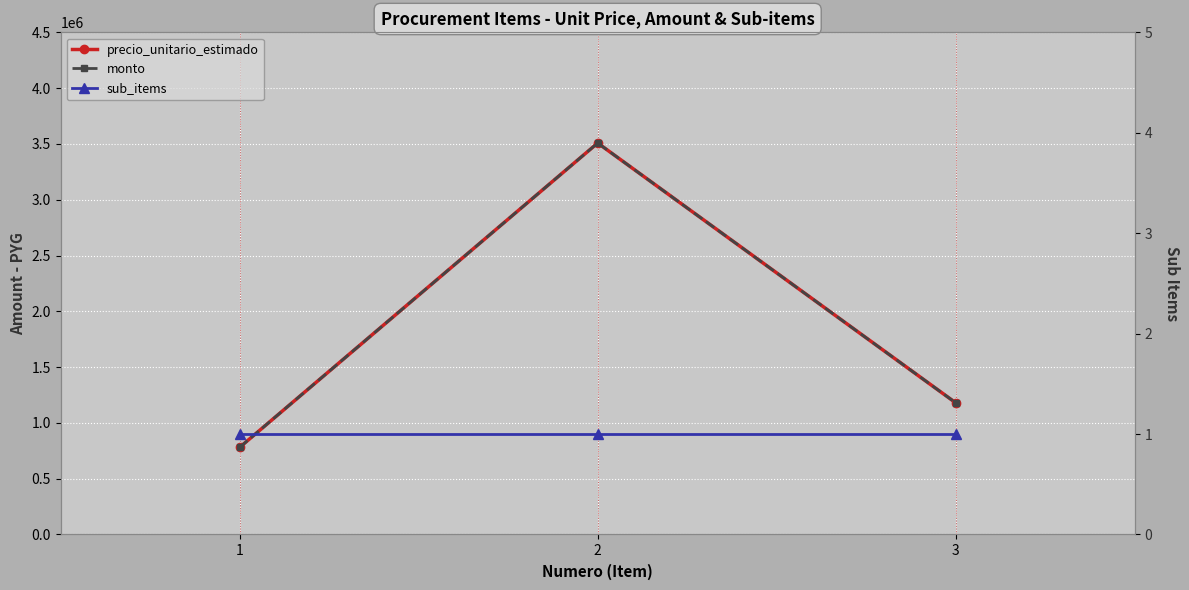

How many data points in precio_unitario_estimado are above 1180000?

1